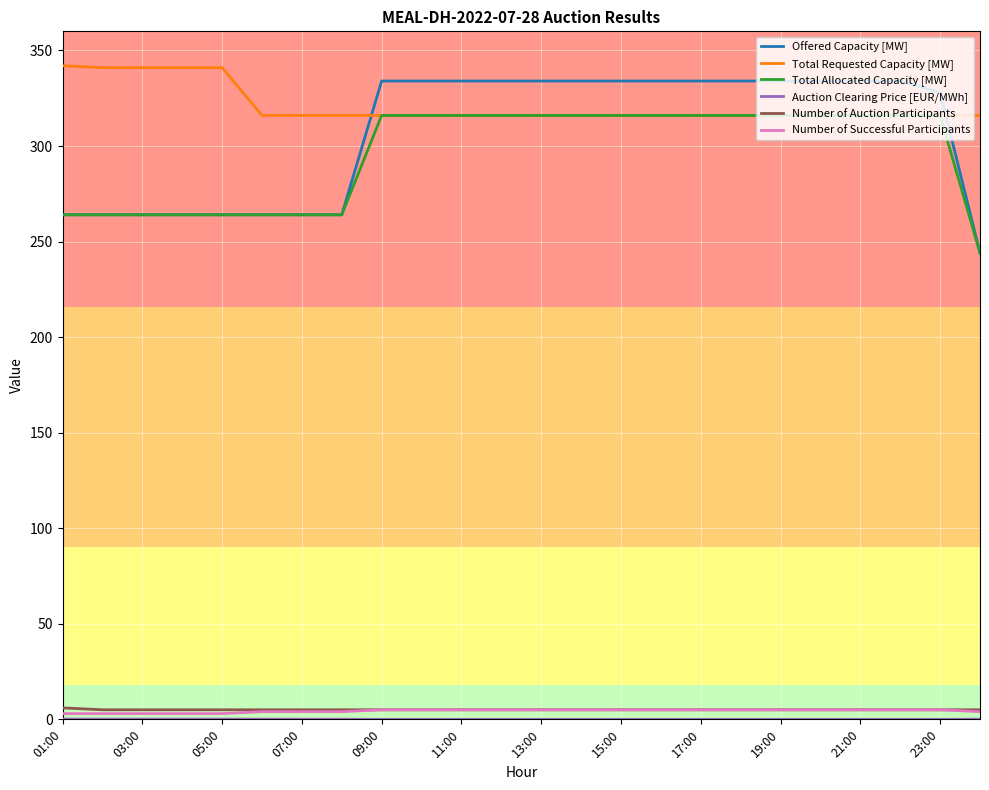

Which series has the widest spread of values?

Offered Capacity [MW]